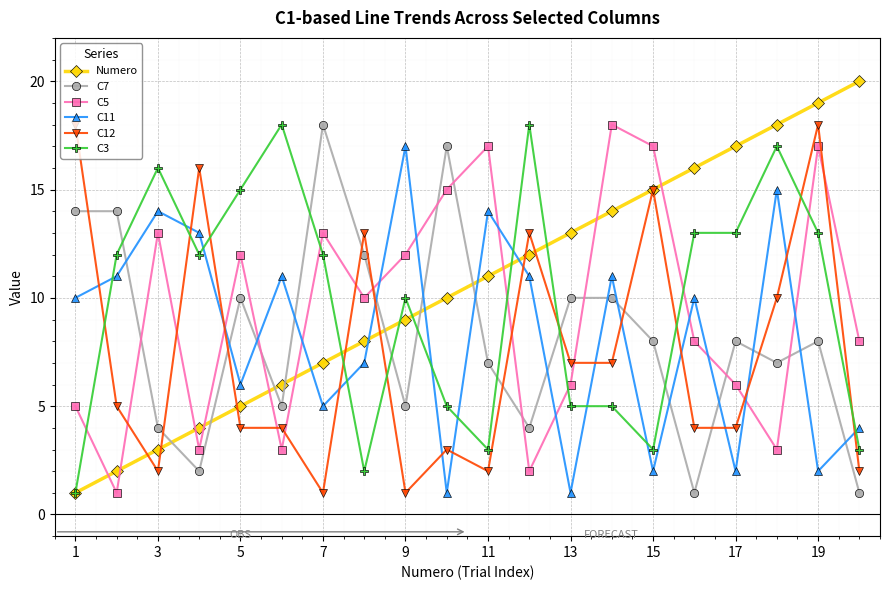

Which series ends up on top after the final intersection of C7 and C3?

C3